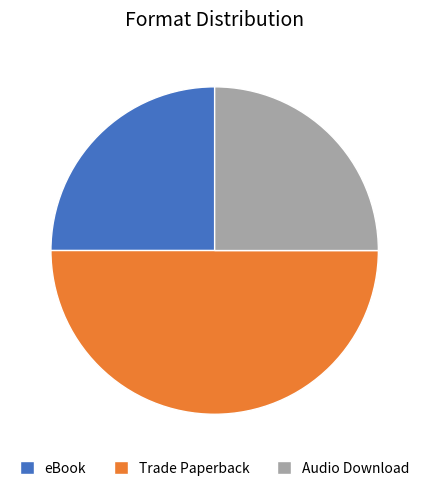

What is the largest slice in the pie chart?

Trade Paperback